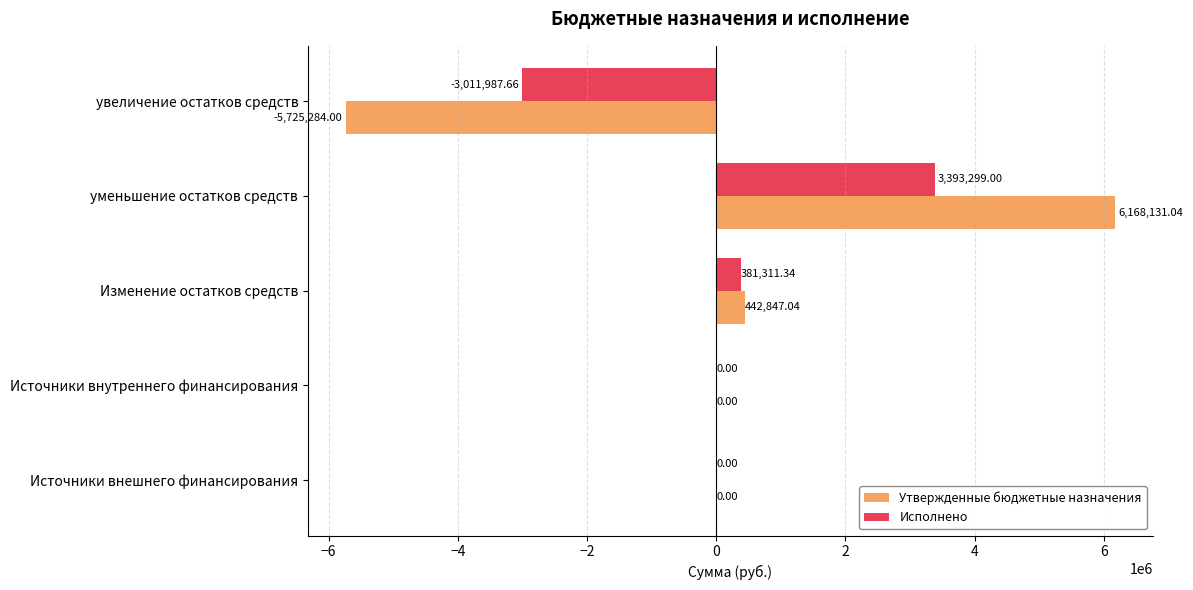

Is the value of Утвержденные бюджетные назначения at Изменение остатков средств greater than the value of Исполнено at Источники внешнего финансирования?

Yes